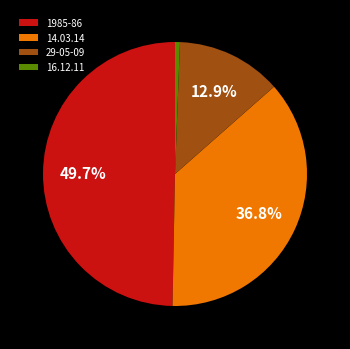

How many segments does this pie chart have?

4